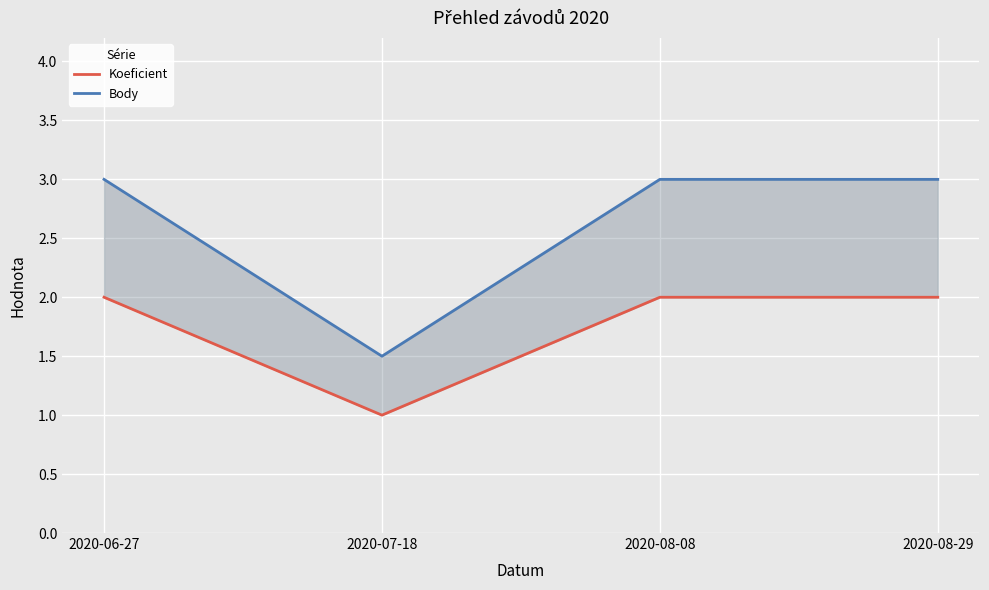

True or false: Koeficient and Body intersect in this chart.

False